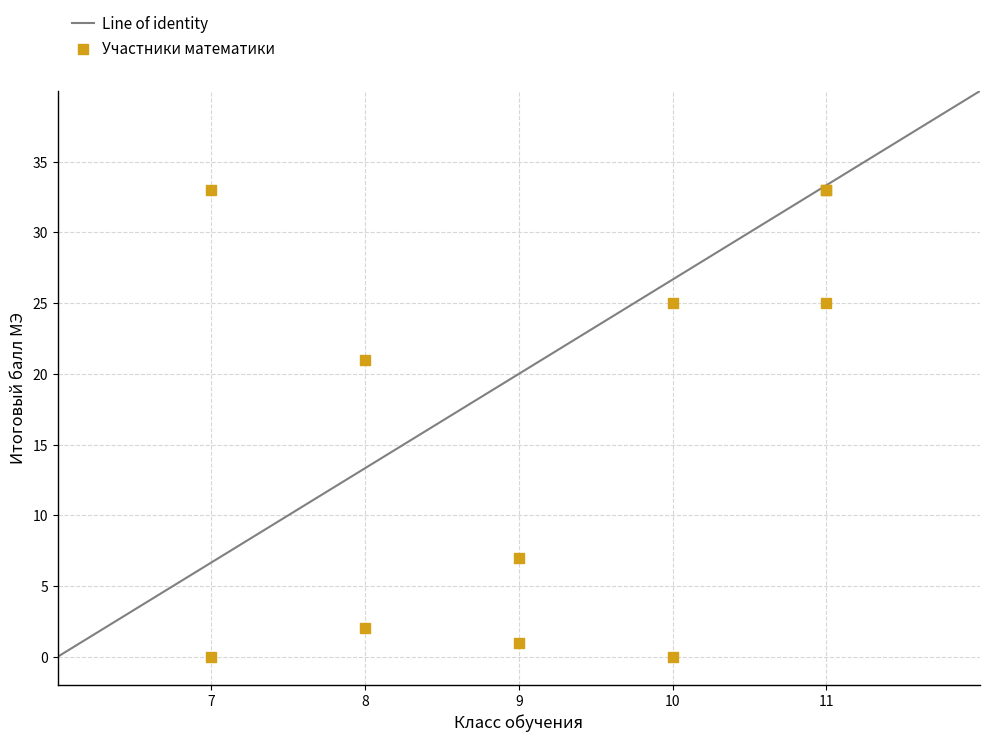

What Y value in the scatter plot is closest to 16?

21